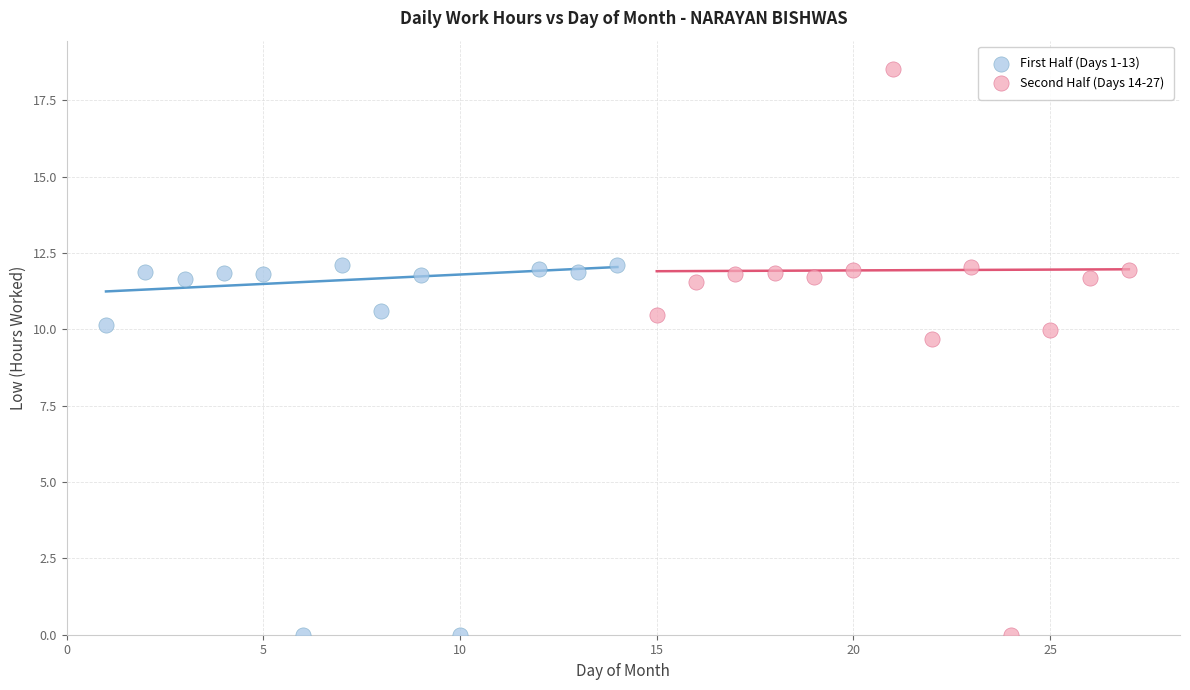

Which series has the largest Y range (max minus min)?

Second Half (Days 14-27)